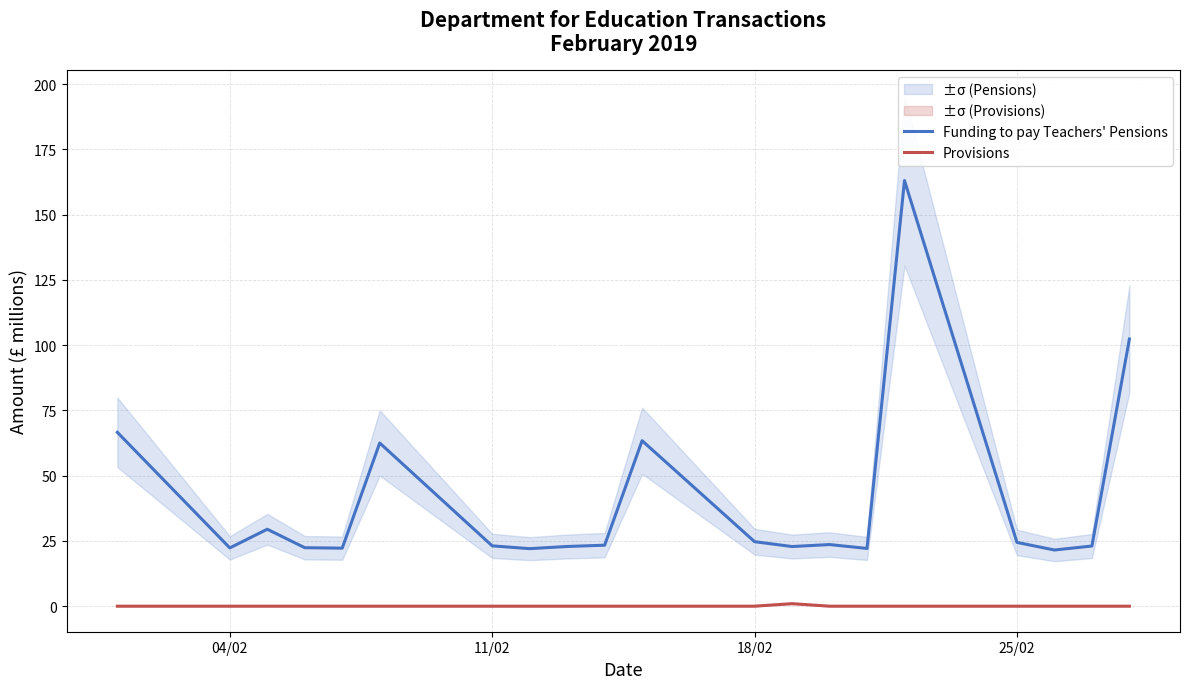

The value of Funding to pay Teachers' Pensions at 18/02 is 34.2. True or false?

False